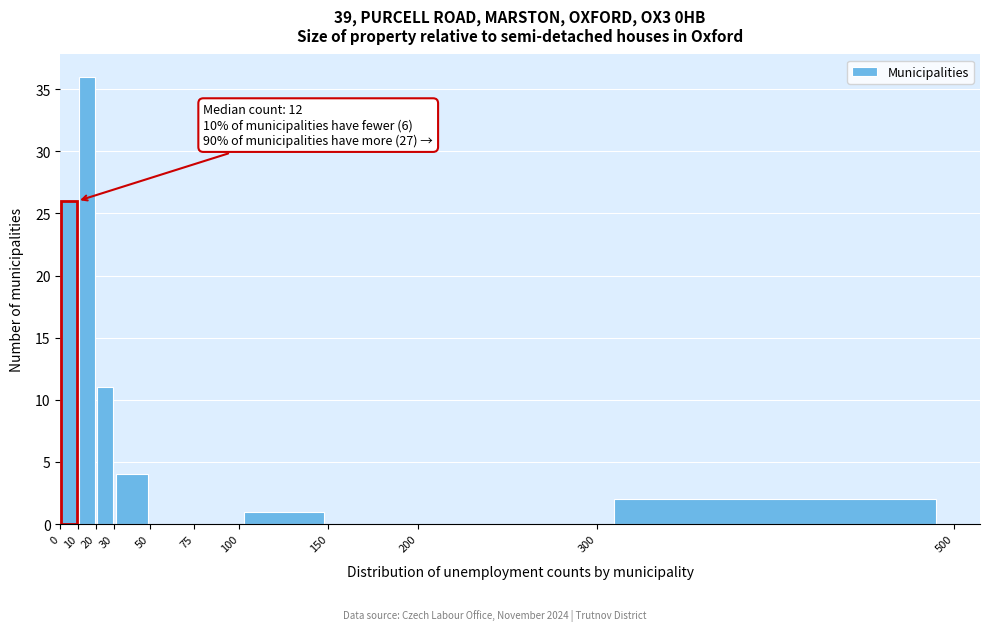

Over which range of the x-axis is the bar tallest?

10 to 20